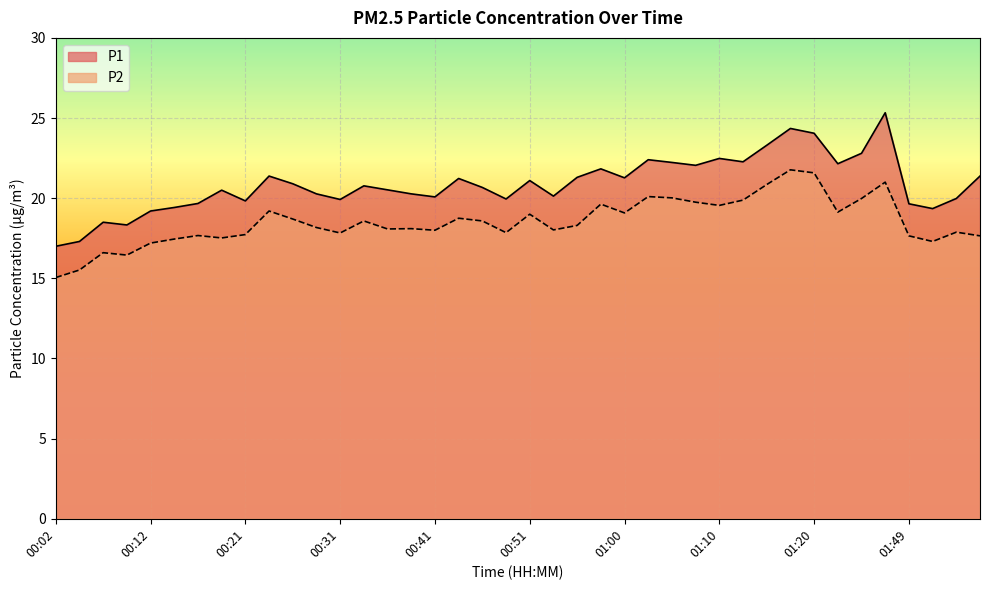

Reading left to right, list all the values displayed in this chart.

P1: 17.0	17.3	18.5	18.3	19.2	19.4	19.7	20.5	19.8	21.4	20.9	20.3	19.9	20.8	20.5	20.3	20.1	21.2	20.7	19.9	21.1	20.1	21.3	21.8	21.3	22.4	22.2	22.1	22.5	22.3	23.3	24.4	24.1	22.1	22.8	25.3	19.6	19.4	20.0	21.4
P2: 15.1	15.5	16.6	16.4	17.2	17.4	17.7	17.5	17.7	19.2	18.7	18.2	17.8	18.6	18.1	18.1	18.0	18.8	18.6	17.9	19.0	18.0	18.3	19.6	19.1	20.1	20.0	19.8	19.6	19.9	20.9	21.8	21.6	19.1	20.0	21.0	17.6	17.3	17.9	17.6